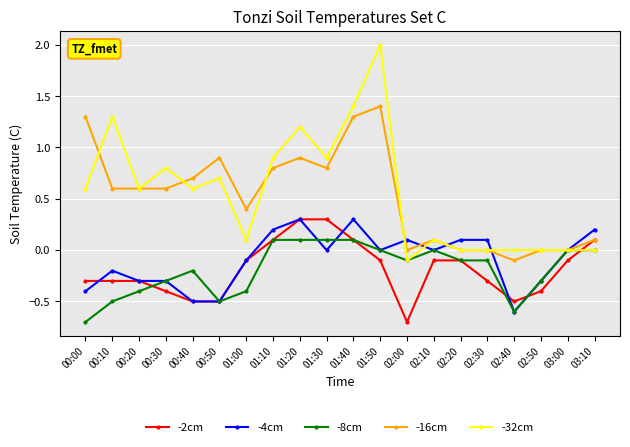

How many -4cm values are between 0 and 1?

11